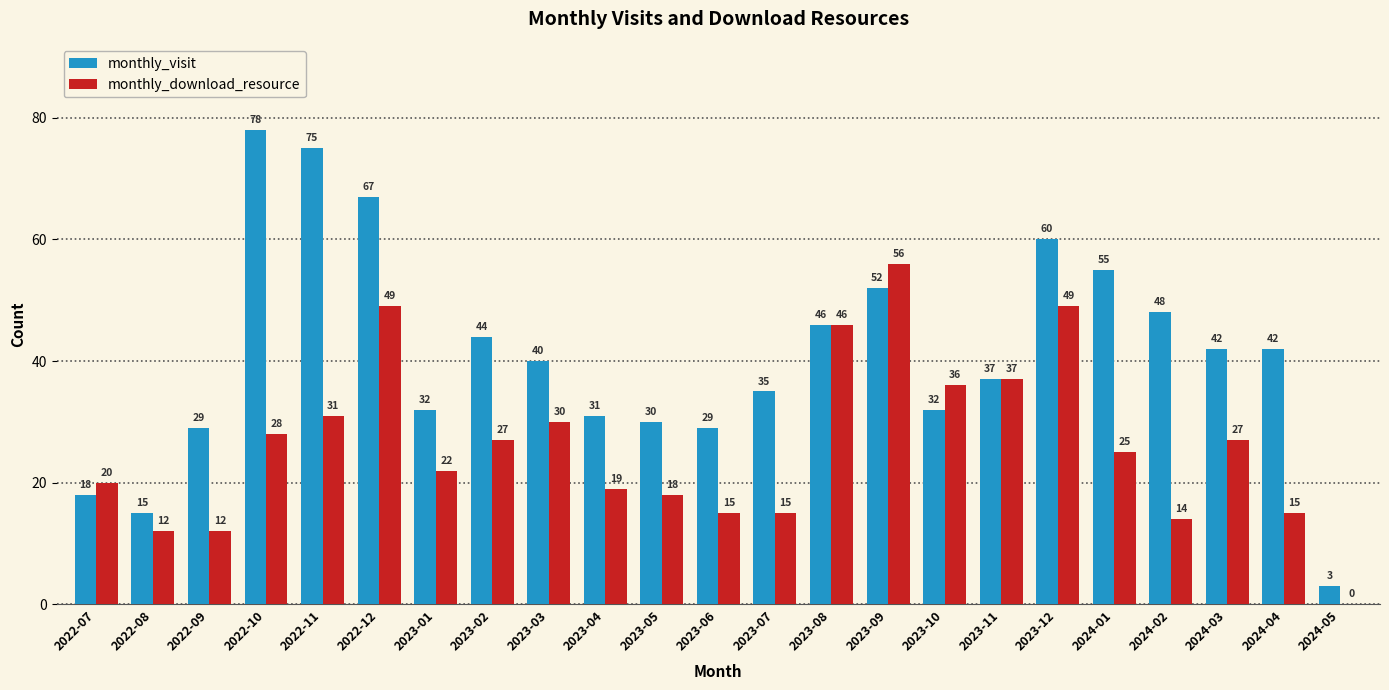

Reading left to right, extract all data points from this chart.

monthly_visit: 2022-07=18	2022-08=15	2022-09=29	2022-10=78	2022-11=75	2022-12=67	2023-01=32	2023-02=44	2023-03=40	2023-04=31	2023-05=30	2023-06=29	2023-07=35	2023-08=46	2023-09=52	2023-10=32	2023-11=37	2023-12=60	2024-01=55	2024-02=48	2024-03=42	2024-04=42	2024-05=3
monthly_download_resource: 2022-07=20	2022-08=12	2022-09=12	2022-10=28	2022-11=31	2022-12=49	2023-01=22	2023-02=27	2023-03=30	2023-04=19	2023-05=18	2023-06=15	2023-07=15	2023-08=46	2023-09=56	2023-10=36	2023-11=37	2023-12=49	2024-01=25	2024-02=14	2024-03=27	2024-04=15	2024-05=0